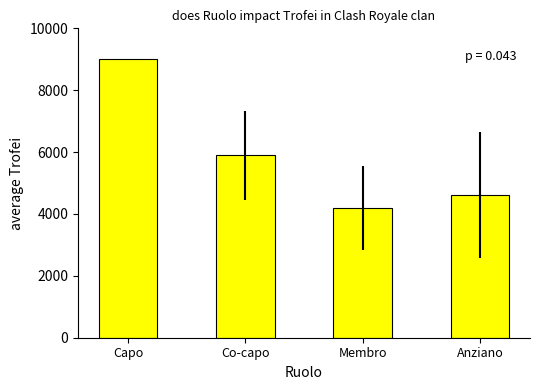

What is the sum of all values?

23699.6